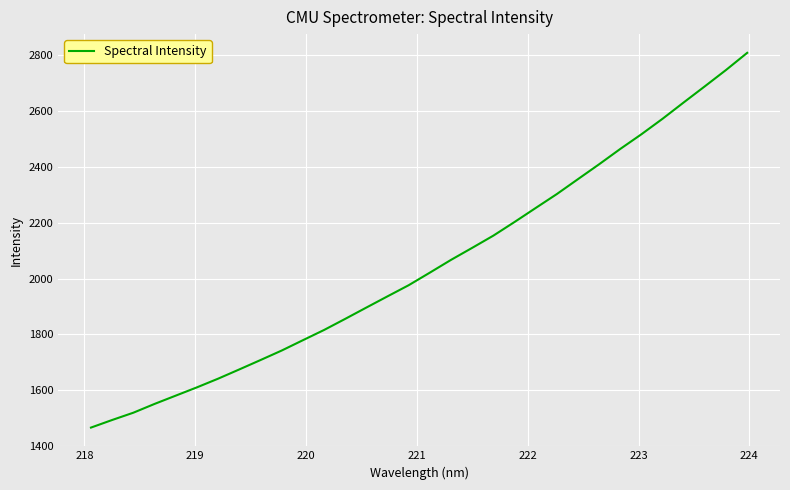

What is the minimum value shown in the chart?

1466.3